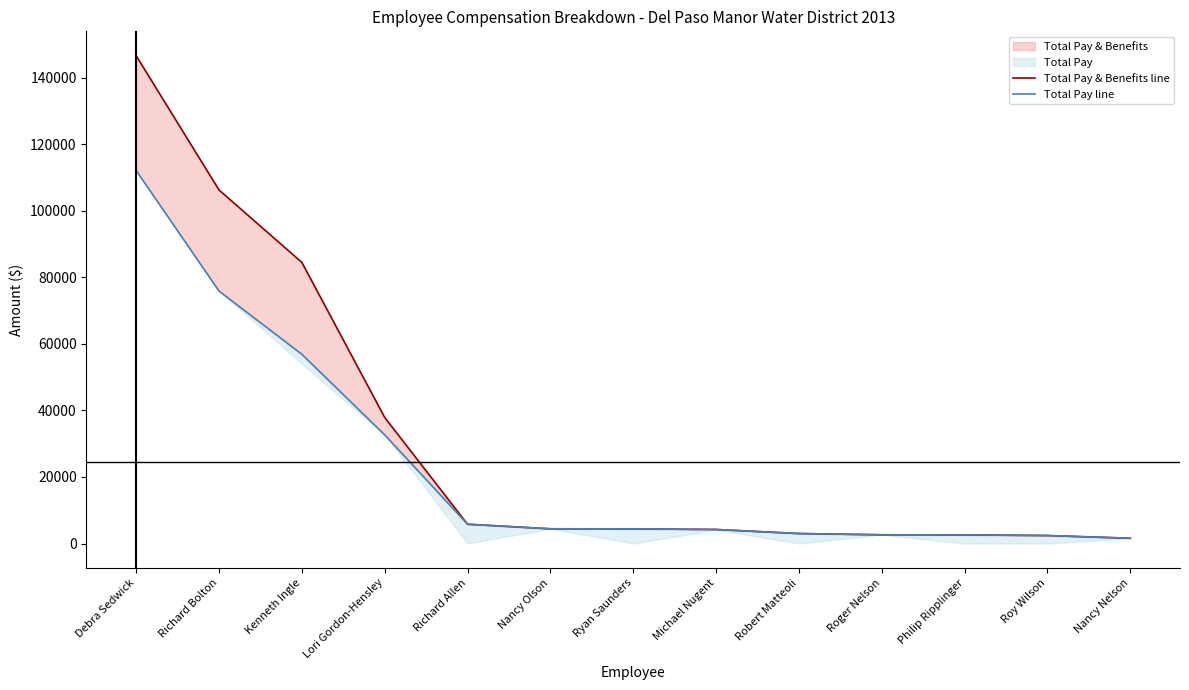

At which label does Total Pay & Benefits line first exceed 4400?

Debra Sedwick